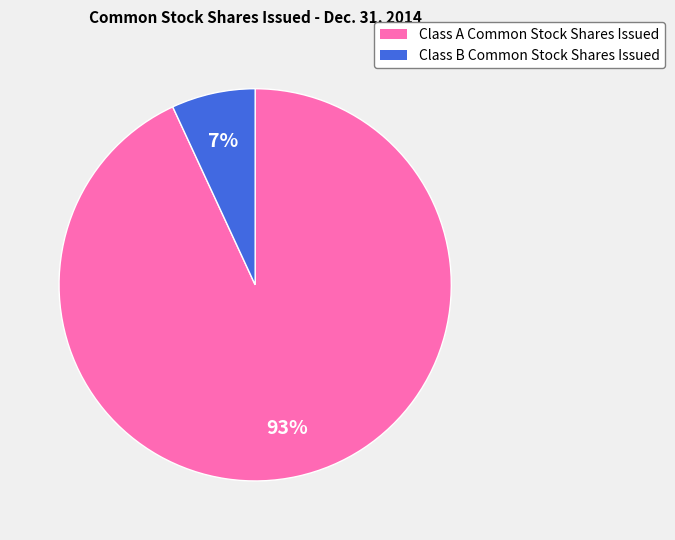

The Class A Common Stock Shares Issued slice represents 85% of the pie. True or false?

False